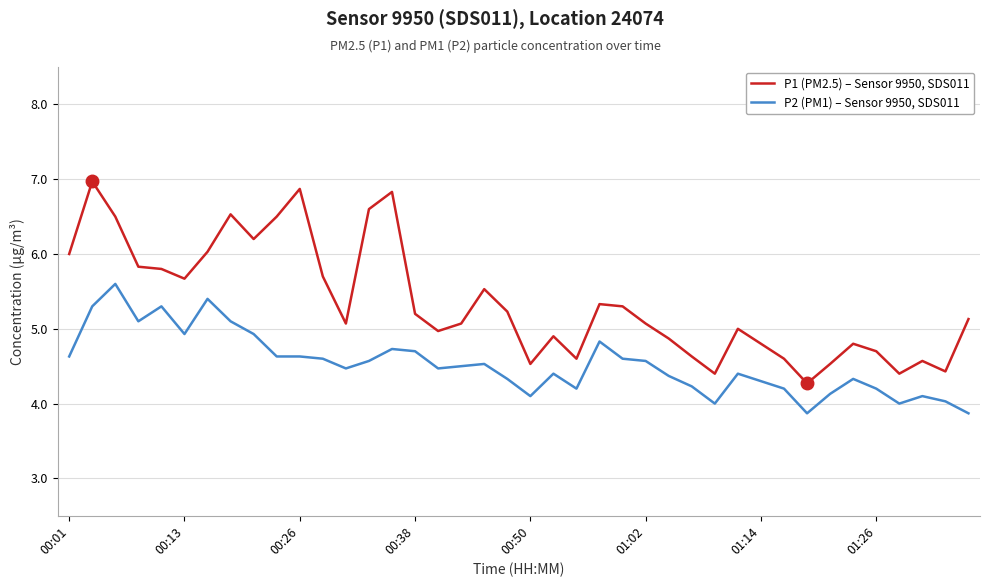

What are all the series names shown in the legend?

P1 (PM2.5) – Sensor 9950, SDS011, P2 (PM1) – Sensor 9950, SDS011